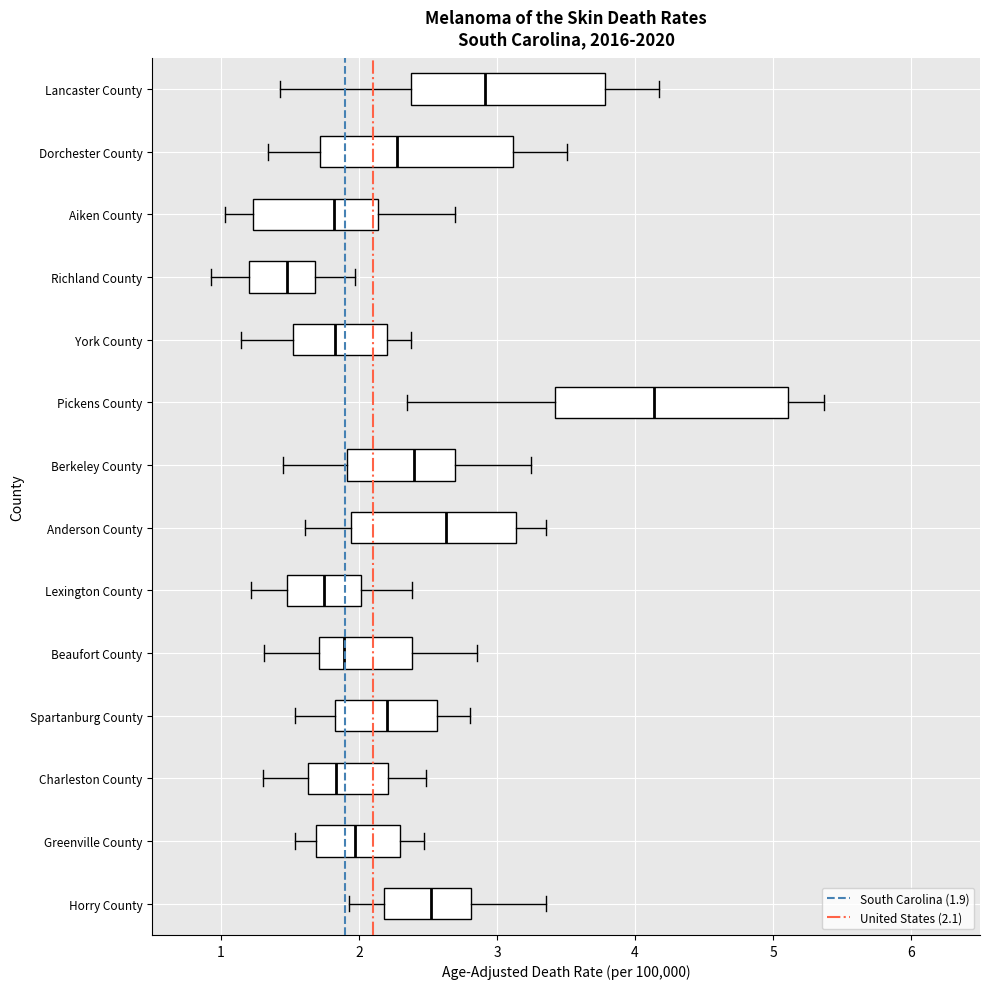

Reading bottom to top, transcribe this box plot: for each box, give where its median line is, the range the box spans, and where its two whiskers end, as read against the x-axis. The values are not printed on the chart, so give them approximately, as read against the axis.

Horry County: median 2.5, box 2.2 to 2.8, whiskers 1.9 to 3.4
Greenville County: median 2.0, box 1.7 to 2.3, whiskers 1.5 to 2.5
Charleston County: median 1.8, box 1.6 to 2.2, whiskers 1.3 to 2.5
Spartanburg County: median 2.2, box 1.8 to 2.6, whiskers 1.5 to 2.8
Beaufort County: median 1.9, box 1.7 to 2.4, whiskers 1.3 to 2.9
Lexington County: median 1.7, box 1.5 to 2.0, whiskers 1.2 to 2.4
Anderson County: median 2.6, box 1.9 to 3.1, whiskers 1.6 to 3.4
Berkeley County: median 2.4, box 1.9 to 2.7, whiskers 1.4 to 3.2
Pickens County: median 4.1, box 3.4 to 5.1, whiskers 2.3 to 5.4
York County: median 1.8, box 1.5 to 2.2, whiskers 1.1 to 2.4
Richland County: median 1.5, box 1.2 to 1.7, whiskers 0.9 to 2.0
Aiken County: median 1.8, box 1.2 to 2.1, whiskers 1.0 to 2.7
Dorchester County: median 2.3, box 1.7 to 3.1, whiskers 1.3 to 3.5
Lancaster County: median 2.9, box 2.4 to 3.8, whiskers 1.4 to 4.2